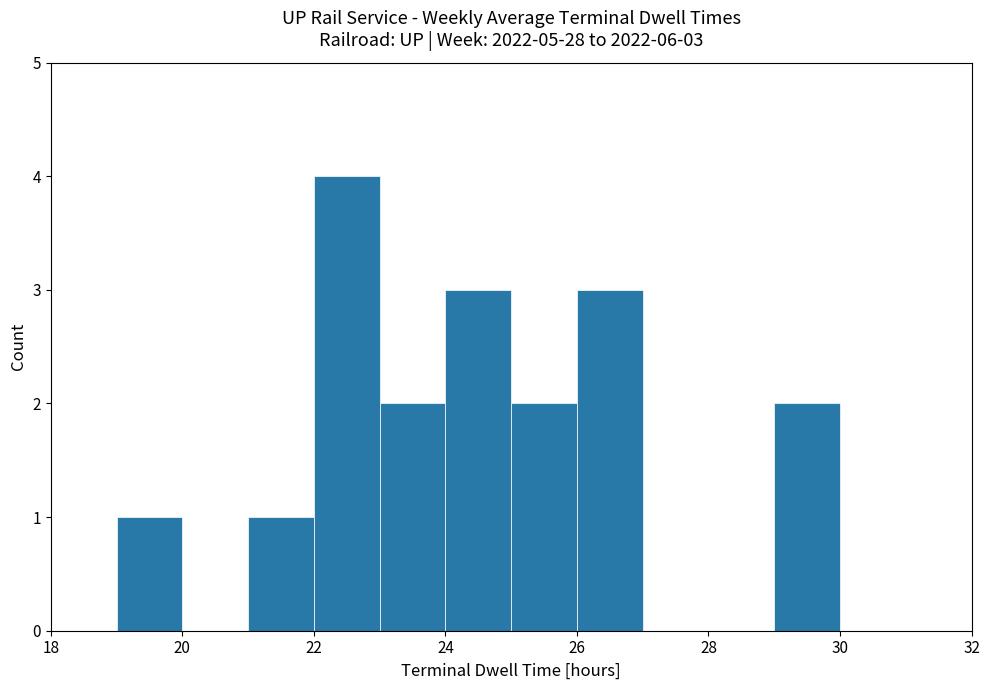

Over which range of the x-axis is the bar tallest?

22 to 23